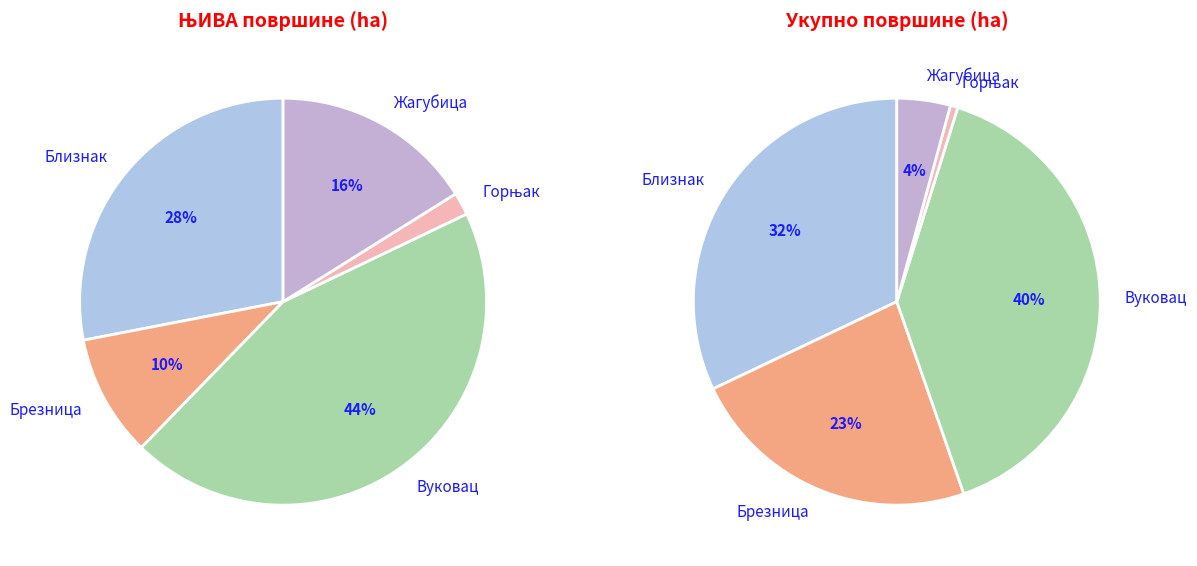

Which category has the smallest portion of the pie?

Горњак